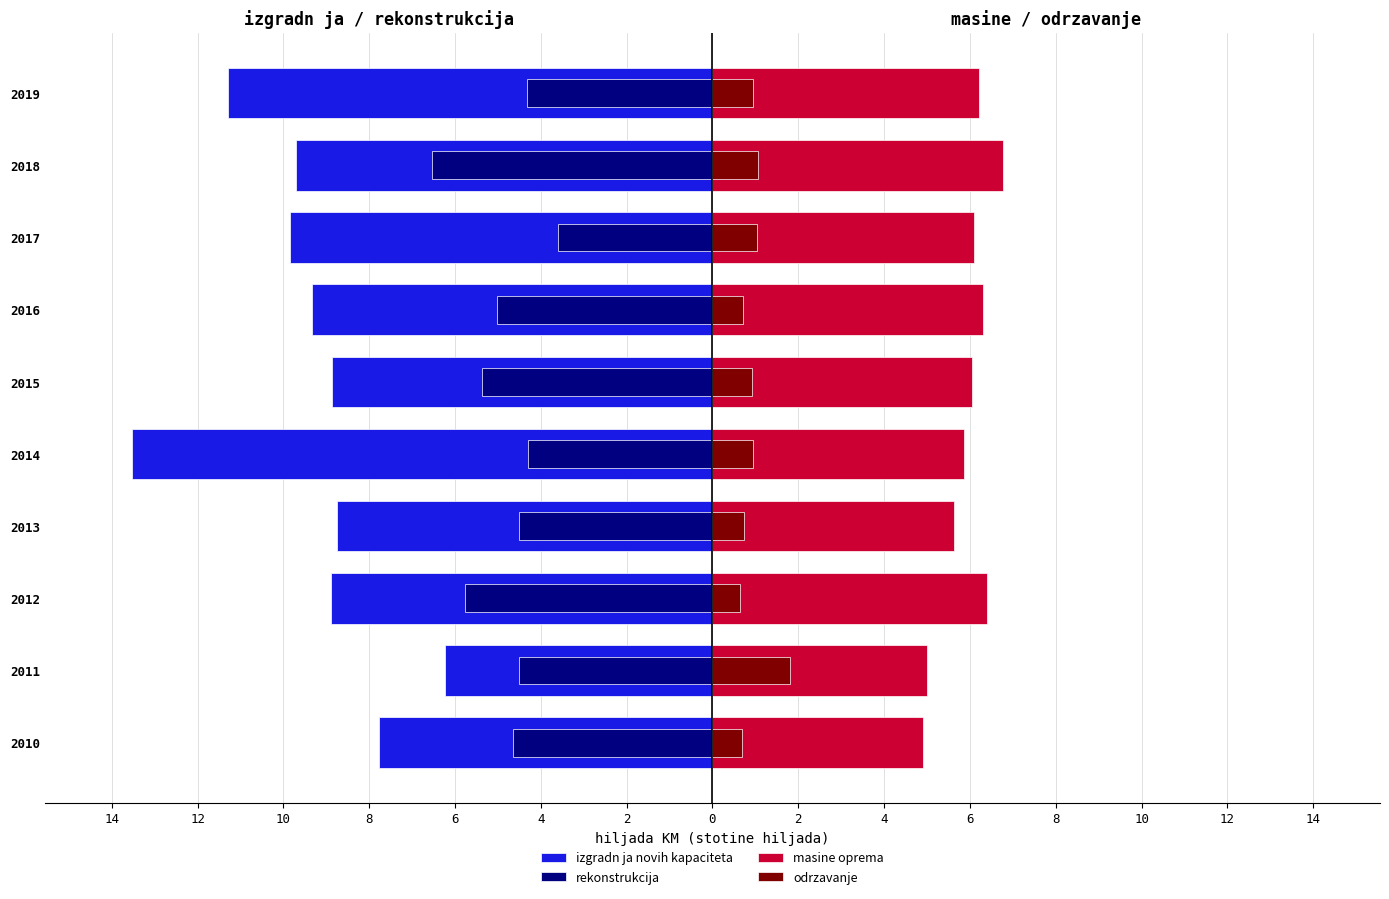

What is the minimum value shown in the chart?

-13.5